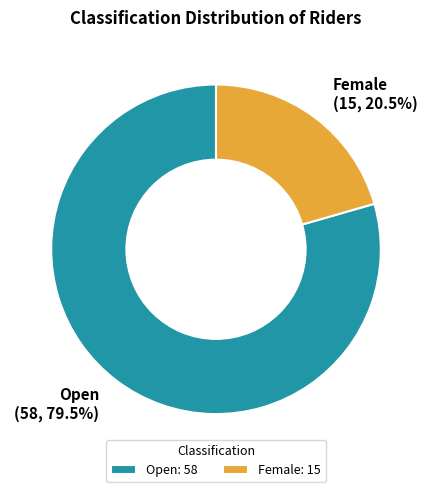

How many slices are in this pie chart?

2